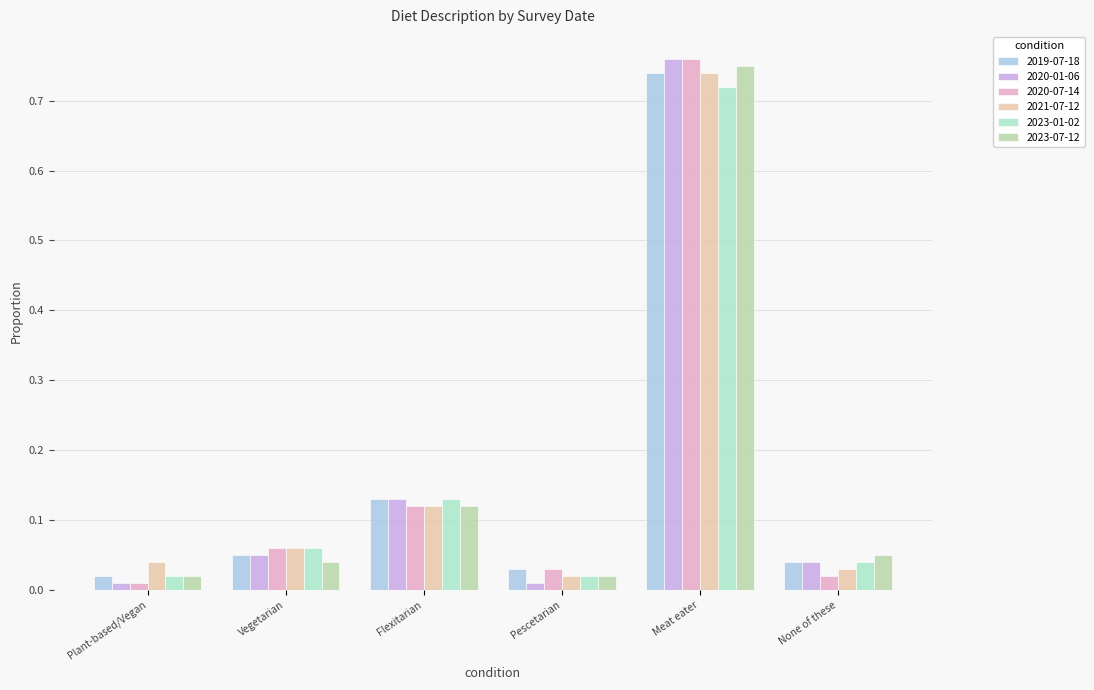

What is the label of the 4th bar from the left?

Pescetarian